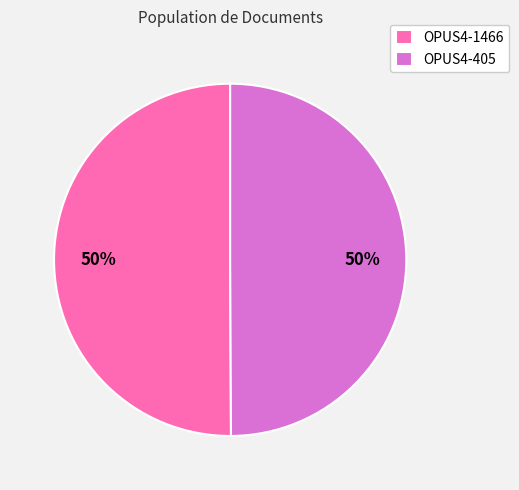

Is the sum of OPUS4-405 and OPUS4-1466 greater than half?

Yes